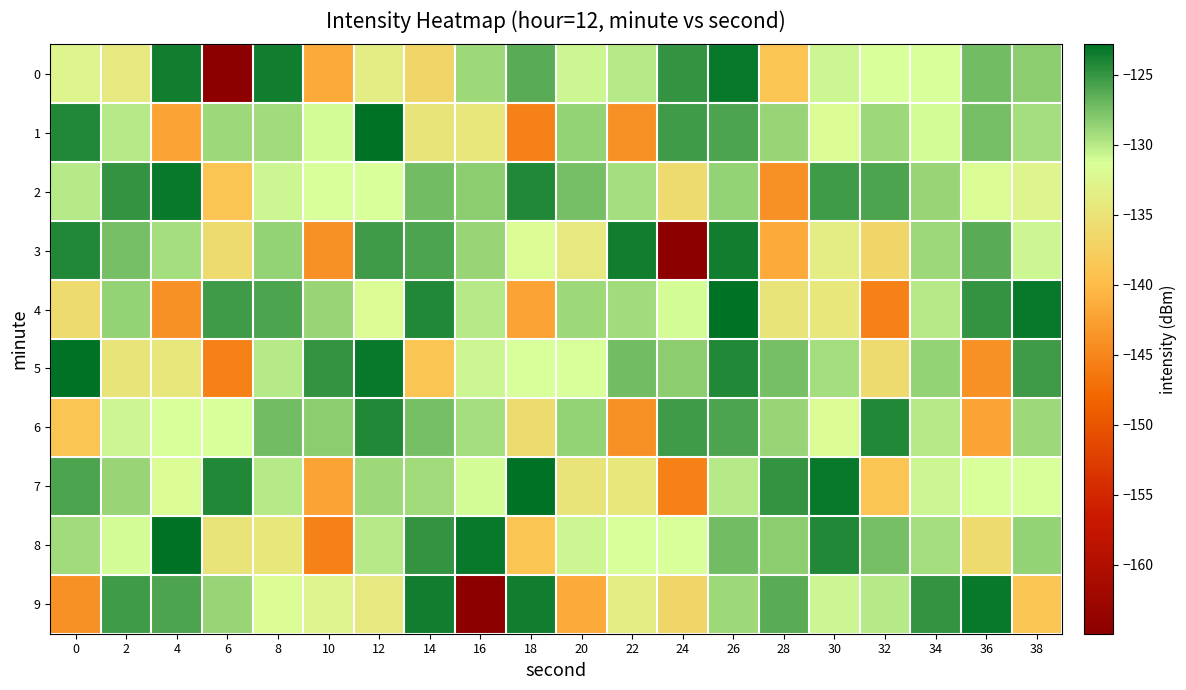

At which category is the sum across all series the highest?

26